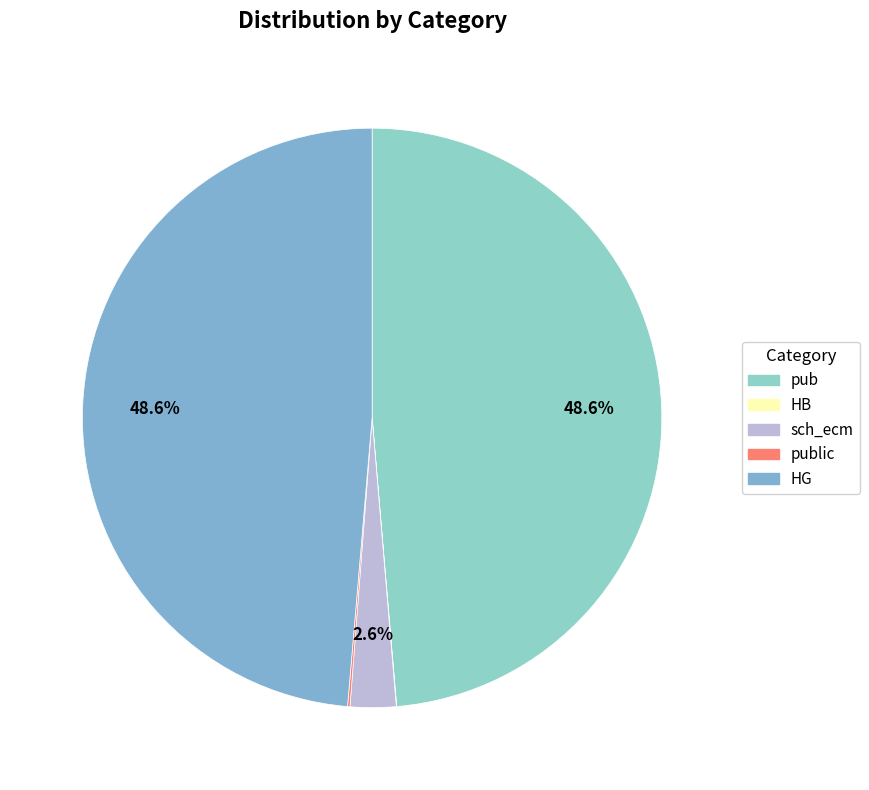

To the nearest percent, what is the average slice percentage?

20%